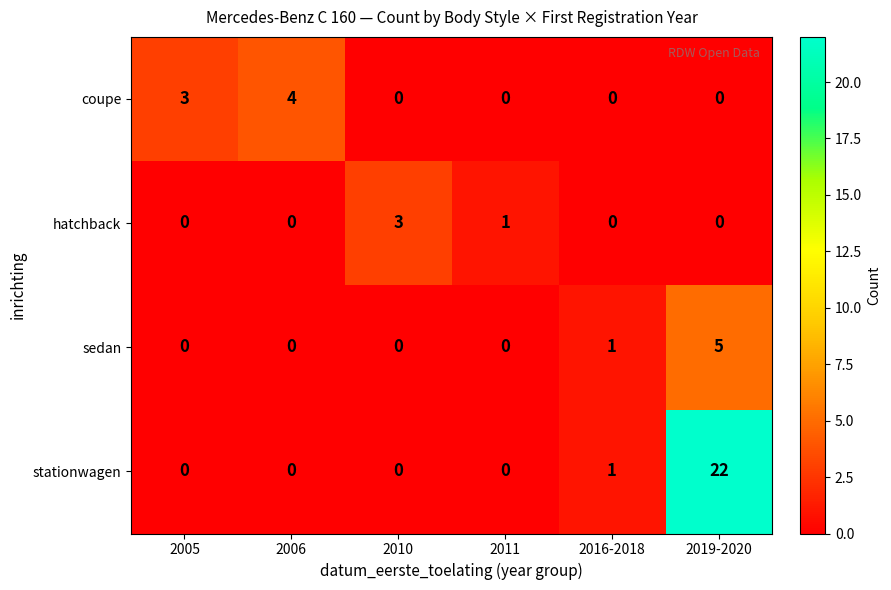

Reading left to right, extract all data points from this chart.

coupe: 3	4	0	0	0	0
hatchback: 0	0	3	1	0	0
sedan: 0	0	0	0	1	5
stationwagen: 0	0	0	0	1	22